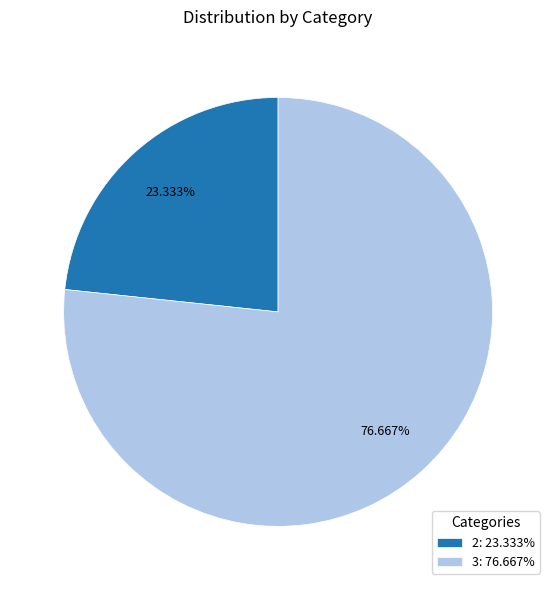

Which category has the biggest portion of the pie?

3